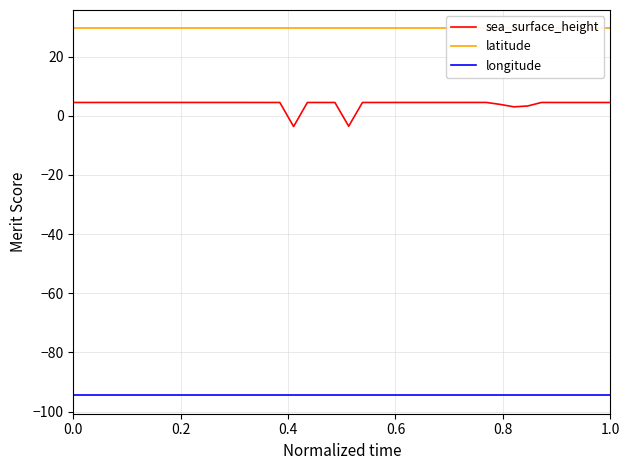

What is the lowest value of the longitude series?

-94.5